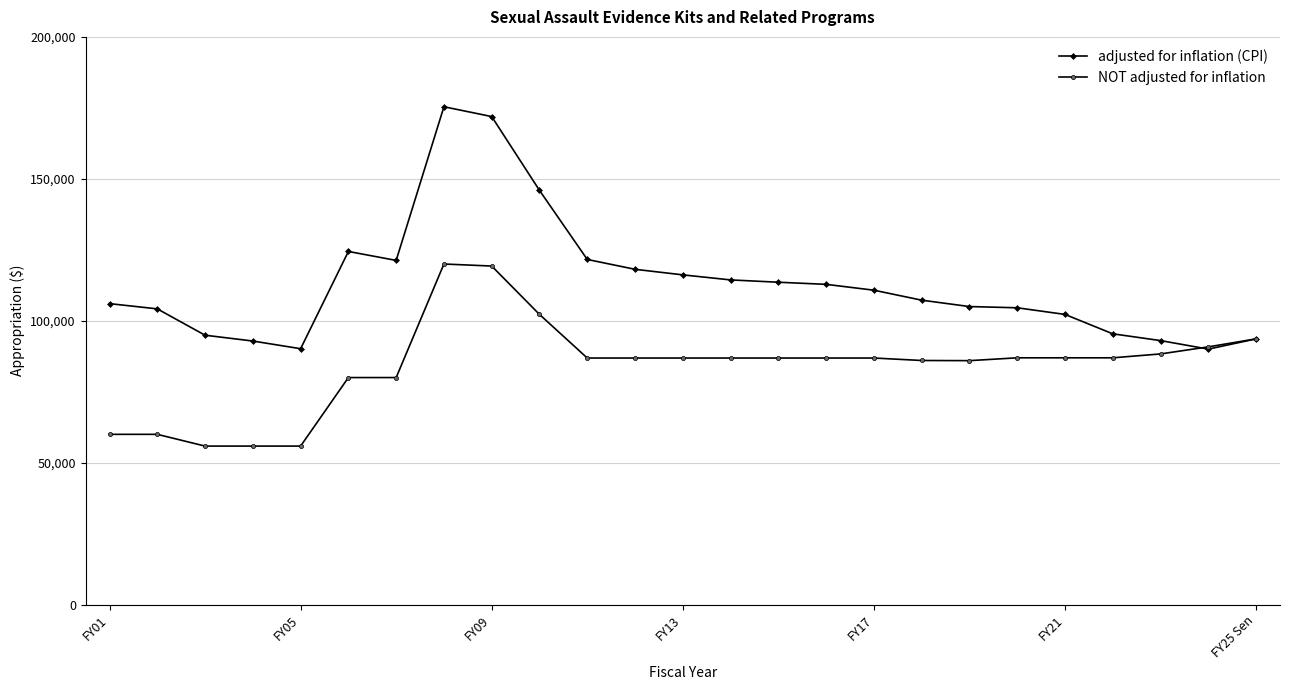

What is the value of the adjusted for inflation (CPI) point at the 25th from the left?

93631